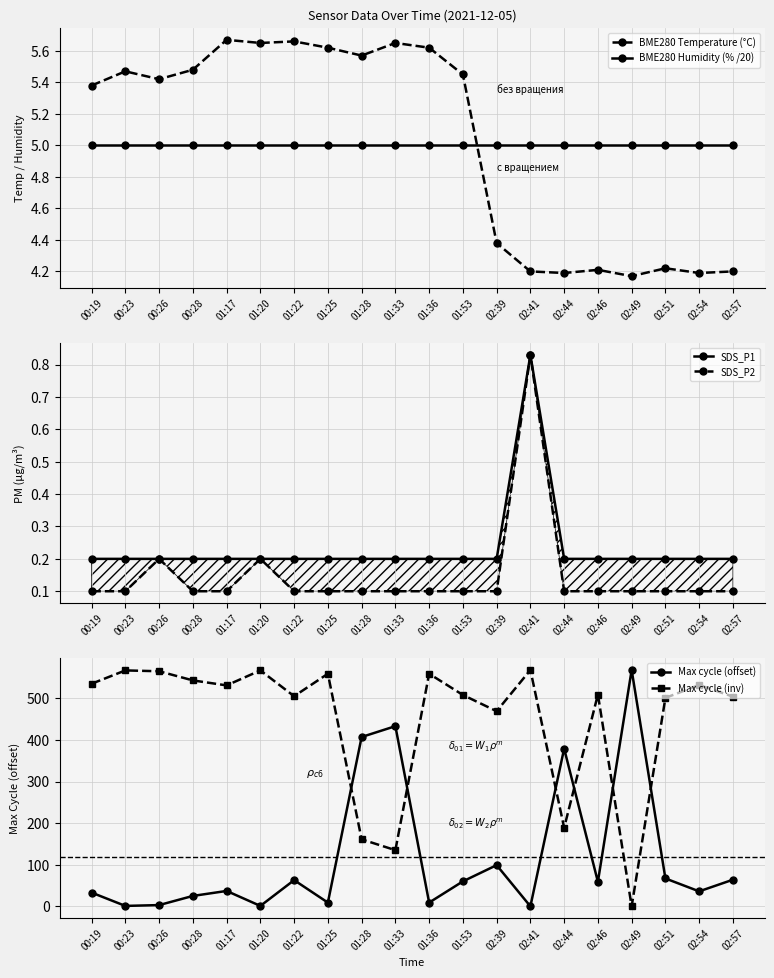

Rank the categories by Max cycle (inv) value from highest to lowest.

02:41, 00:23, 01:20, 00:26, 01:25, 01:36, 00:28, 00:19, 02:54, 01:17, 02:46, 01:53, 01:22, 02:57, 02:51, 02:39, 02:44, 01:28, 01:33, 02:49